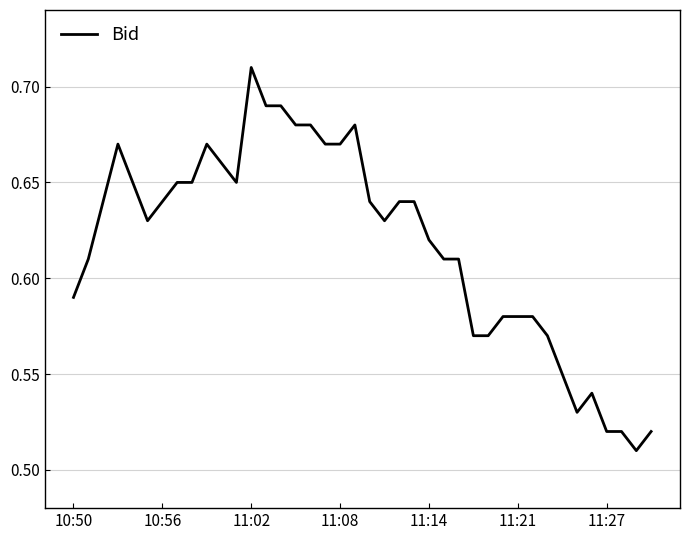

How many points are lower than both their immediate neighbors (excluding endpoints)?

5